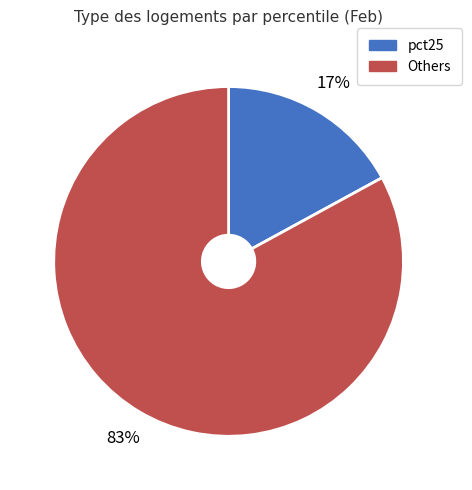

To the nearest percent, what is the average slice percentage?

50%